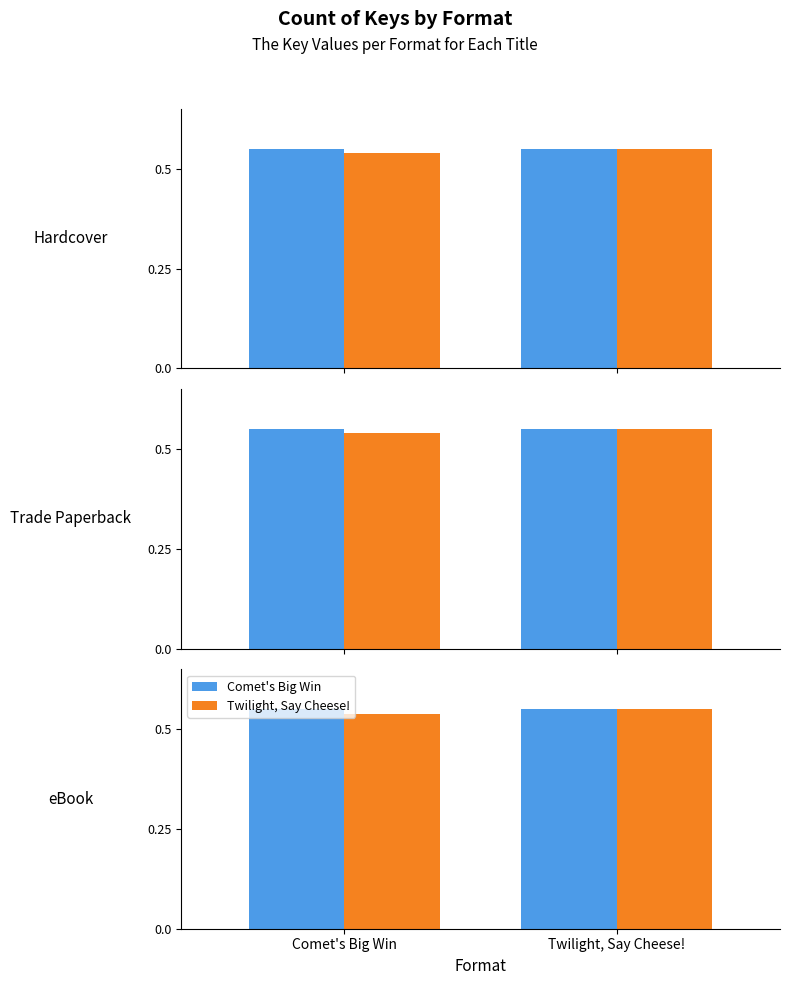

How many Comet's Big Win values are between 0 and 1?

2